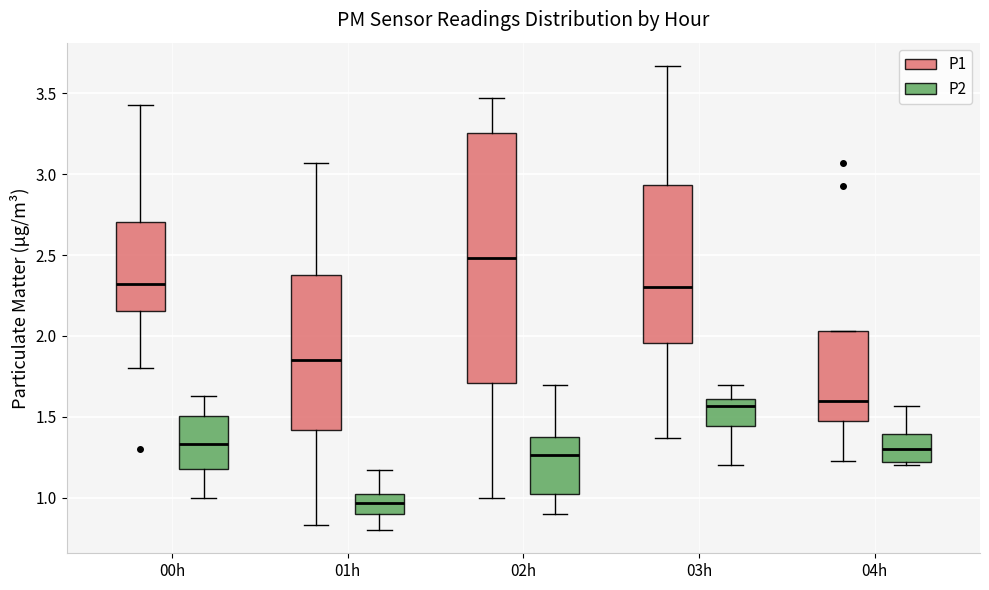

Reading left to right, transcribe this box plot: for each box, give where its median line is, the range the box spans, and where its two whiskers end, as read against the y-axis. The values are not printed on the chart, so give them approximately, as read against the axis.

00h (P1): median 2.30, box 2.15 to 2.70, whiskers 1.80 to 3.45
00h (P2): median 1.35, box 1.20 to 1.50, whiskers 1.00 to 1.65
01h (P1): median 1.85, box 1.40 to 2.40, whiskers 0.85 to 3.05
01h (P2): median 0.95, box 0.90 to 1.05, whiskers 0.80 to 1.15
02h (P1): median 2.50, box 1.70 to 3.25, whiskers 1.00 to 3.45
02h (P2): median 1.25, box 1.00 to 1.40, whiskers 0.90 to 1.70
03h (P1): median 2.30, box 1.95 to 2.95, whiskers 1.35 to 3.65
03h (P2): median 1.55, box 1.45 to 1.60, whiskers 1.20 to 1.70
04h (P1): median 1.60, box 1.50 to 2.05, whiskers 1.25 to 2.05
04h (P2): median 1.30, box 1.20 to 1.40, whiskers 1.20 (just below the box's lower edge) to 1.55